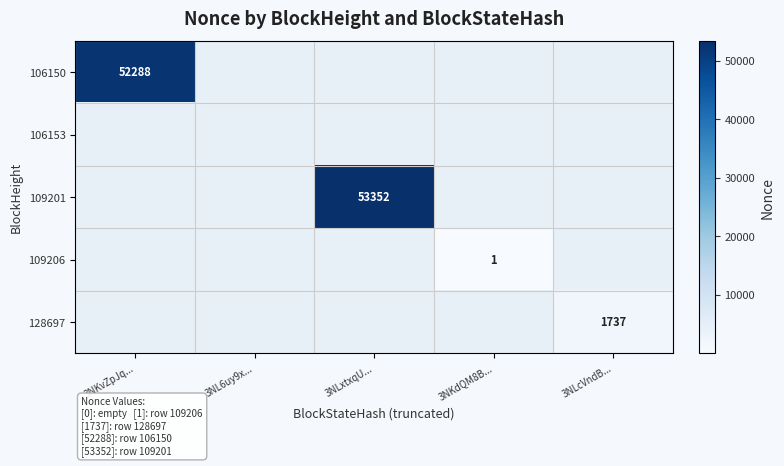

The 109206 series shows 0 at 3NKdQM8B.... True or false?

False